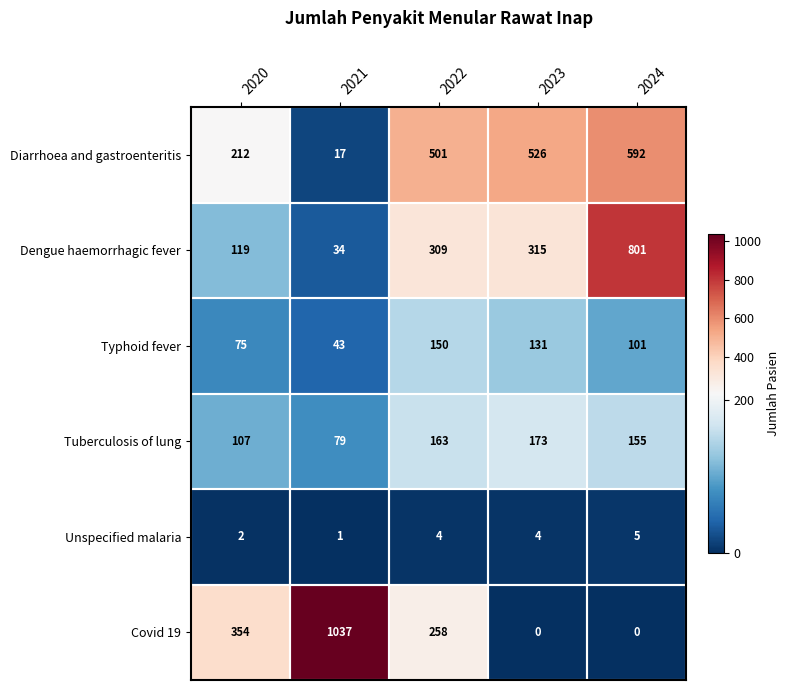

The value of Dengue haemorrhagic fever at 2022 is 485. True or false?

False